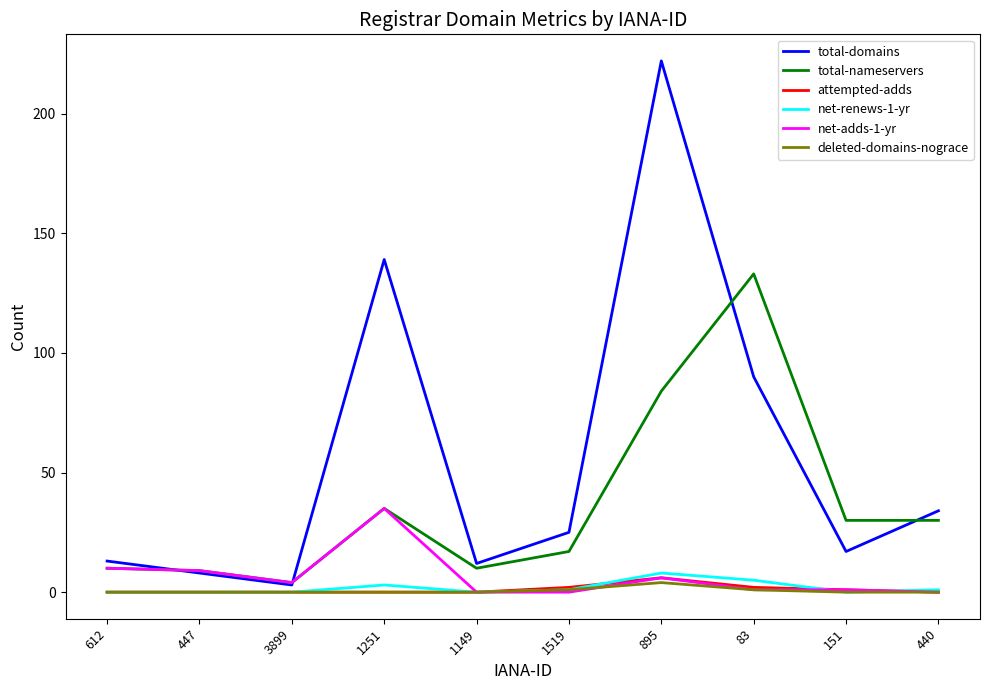

Between 612 and 1251, which series saw the biggest shift?

total-domains